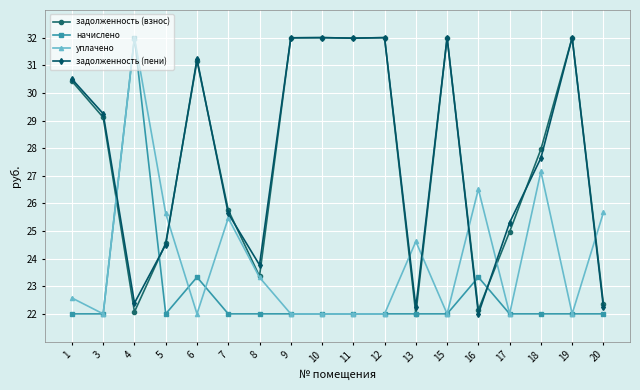

True or false: задолженность (взнос) has a value of 7.2 at 12.

False